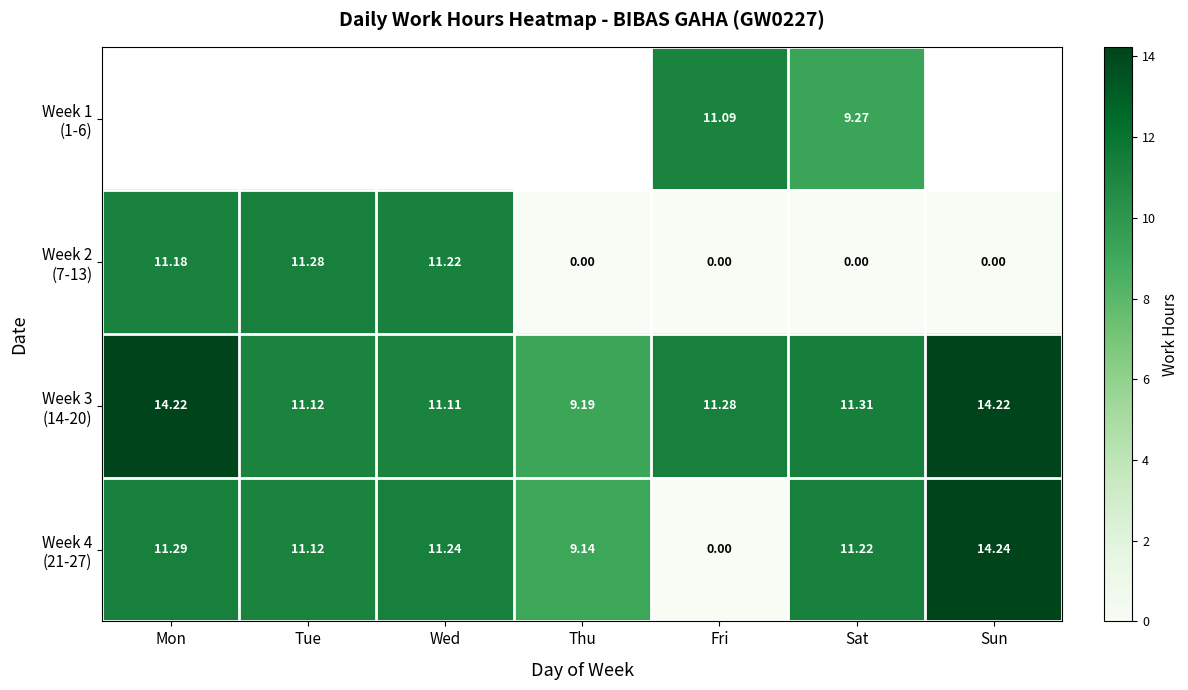

Which series has the largest range (max minus min)?

Week 4 (21-27)